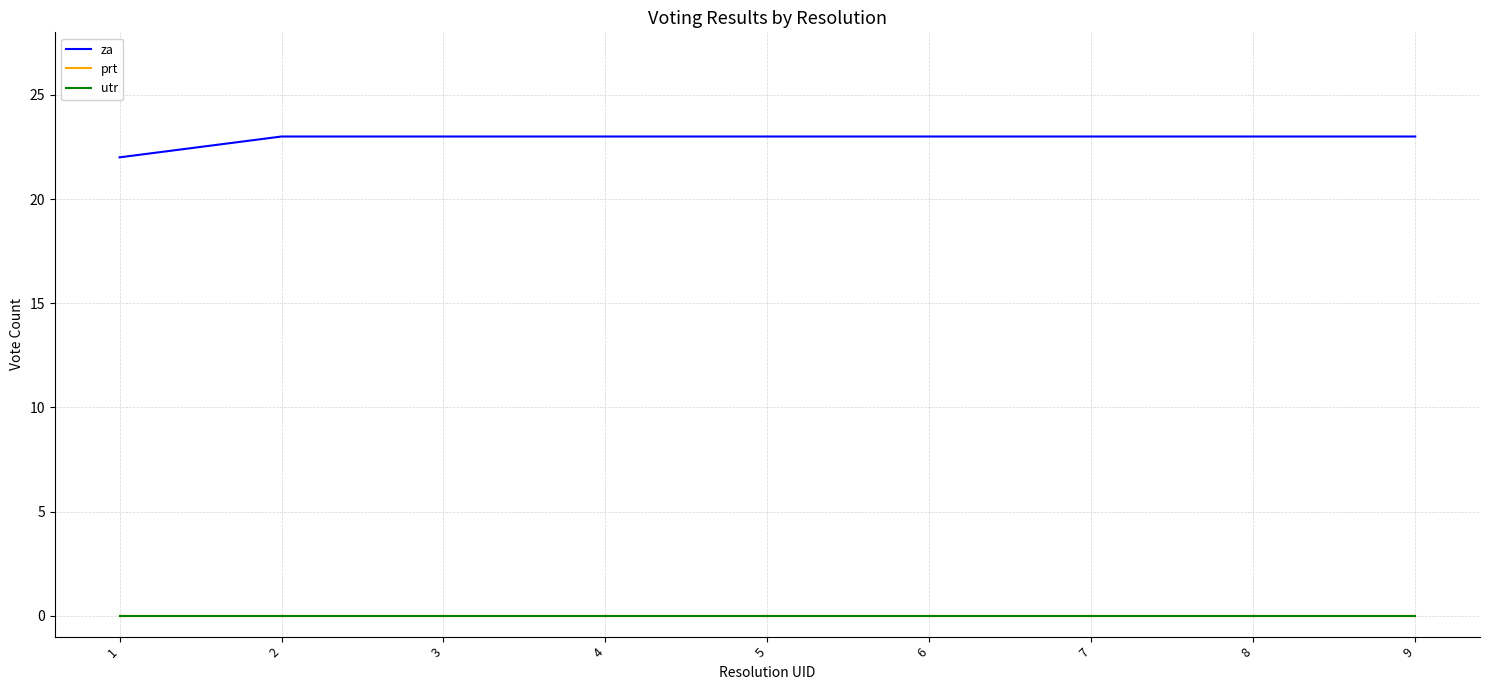

How many lines are shown in the chart?

3